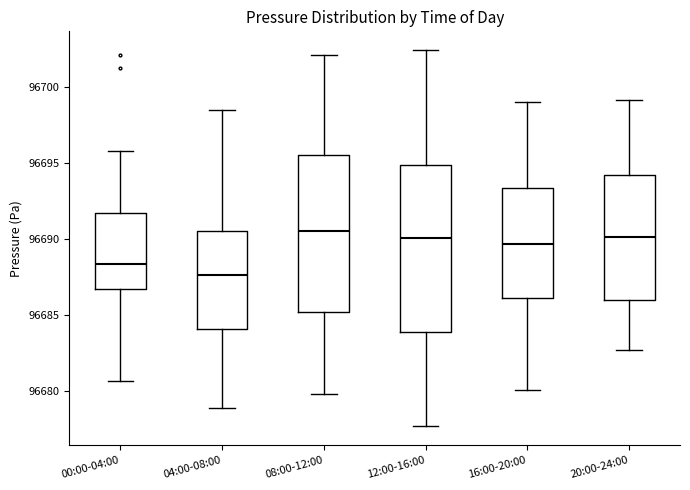

Reading left to right, transcribe this box plot: for each box, give where its median line is, the range the box spans, and where its two whiskers end, as read against the y-axis. The values are not printed on the chart, so give them approximately, as read against the axis.

00:00-04:00: median 96688.5, box 96686.5 to 96691.5, whiskers 96680.5 to 96696.0
04:00-08:00: median 96687.5, box 96684.0 to 96690.5, whiskers 96679.0 to 96698.5
08:00-12:00: median 96690.5, box 96685.0 to 96695.5, whiskers 96680.0 to 96702.0
12:00-16:00: median 96690.0, box 96684.0 to 96695.0, whiskers 96677.5 to 96702.5
16:00-20:00: median 96689.5, box 96686.0 to 96693.5, whiskers 96680.0 to 96699.0
20:00-24:00: median 96690.0, box 96686.0 to 96694.0, whiskers 96682.5 to 96699.0